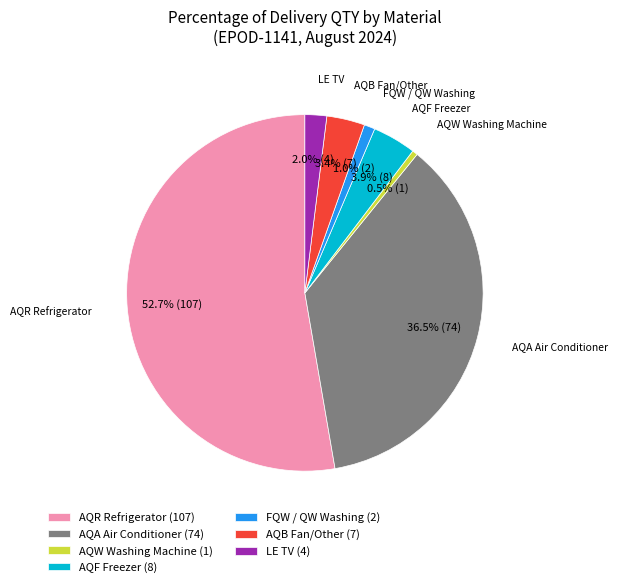

Combined, what portion of the pie is AQR Refrigerator and AQW Washing Machine?

53.2%